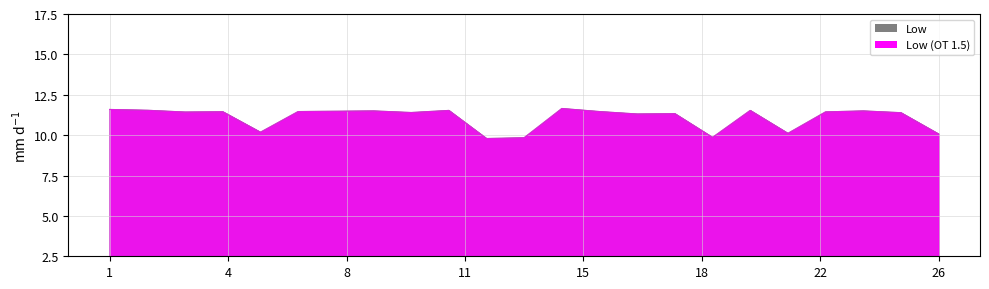

What is the value of the 3rd point from the left?

11.4